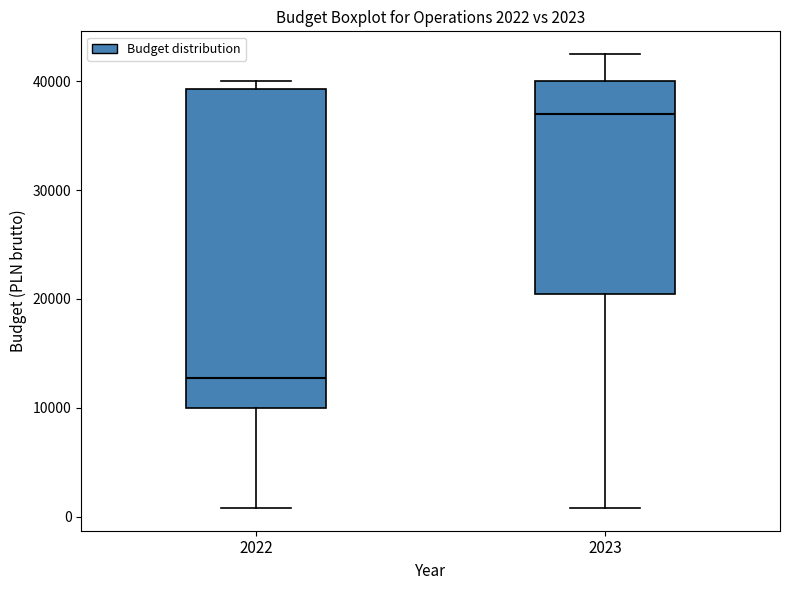

Which box's median line is the lowest?

2022